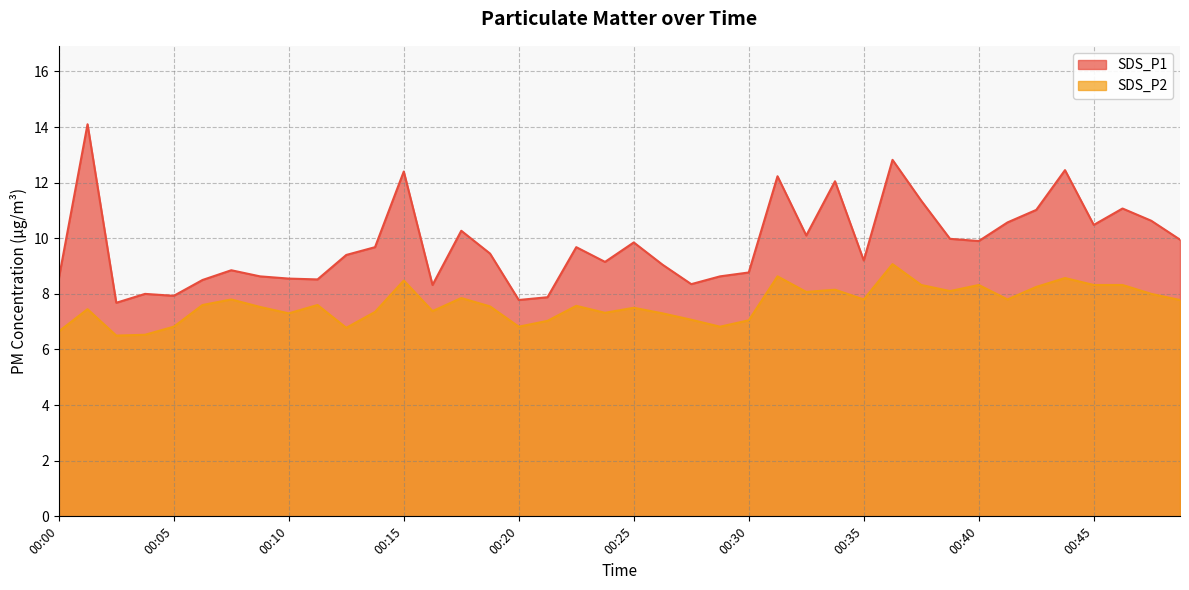

What is the difference between the maximum and second lowest values in the SDS_P2 series?

2.5